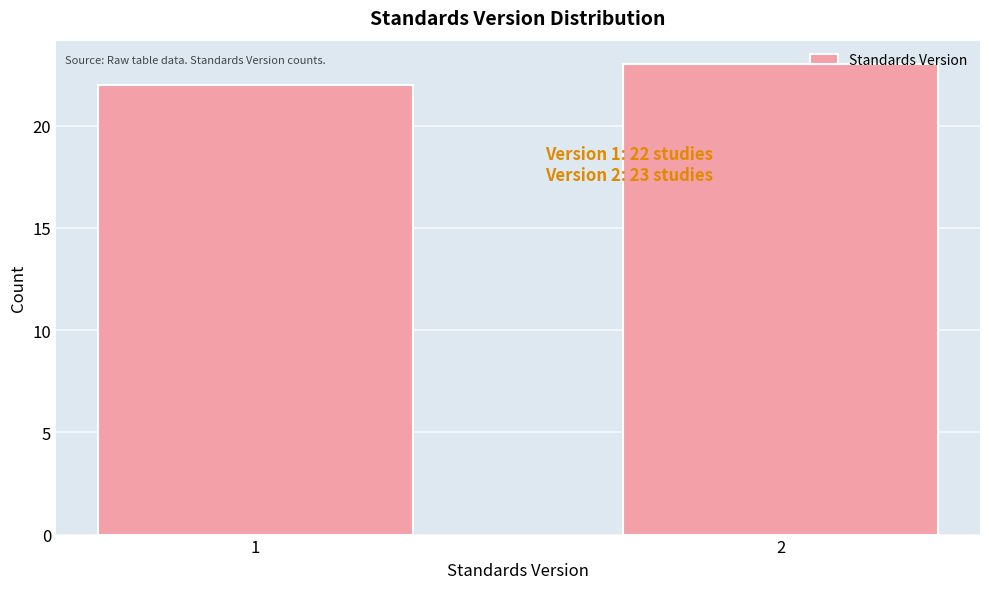

Reading right to left, extract all data points from this chart.

23	22